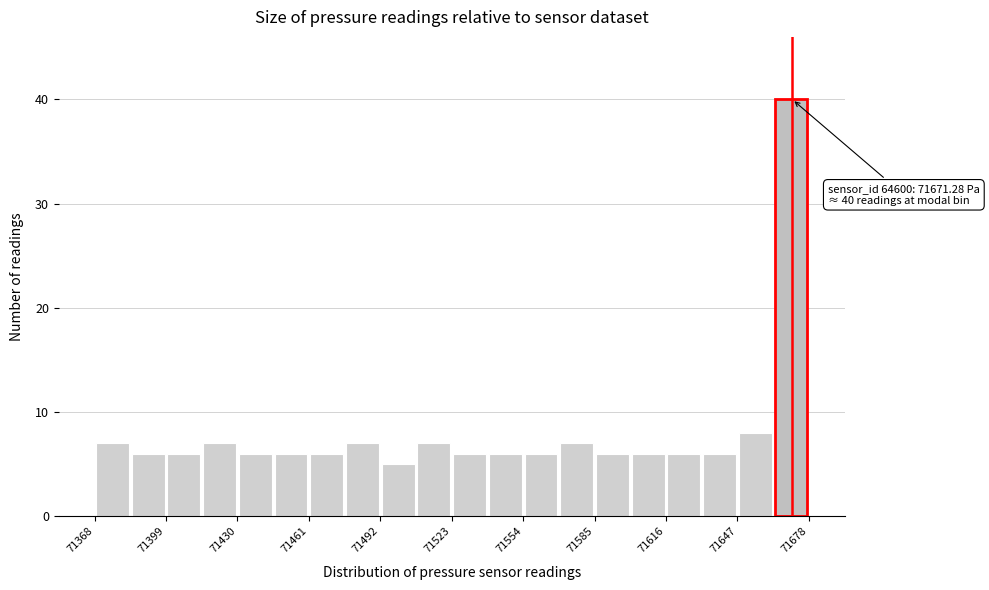

Read against the x-axis, roughly where is the centre of the tallest bar?

71670